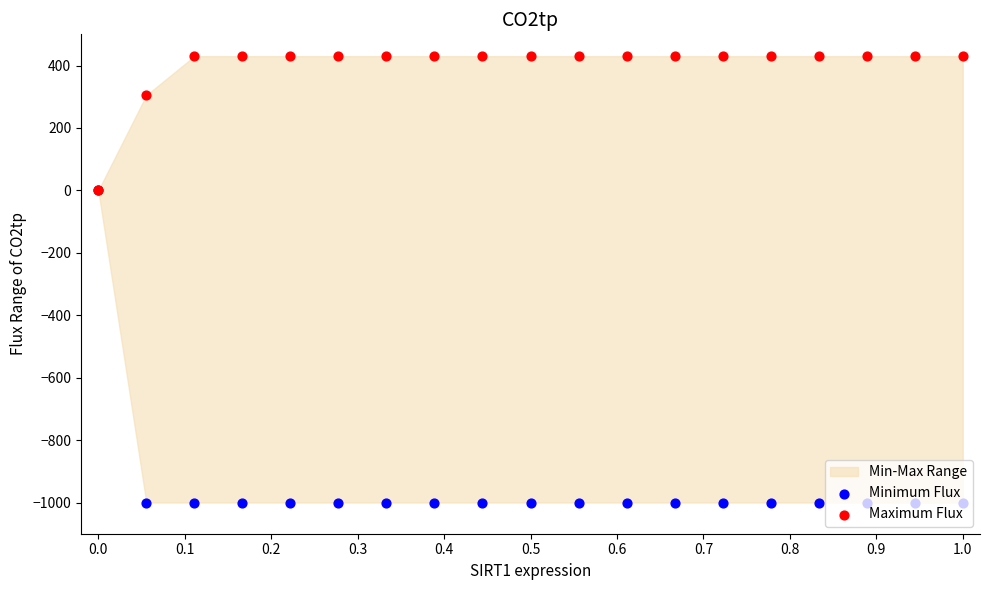

Which series contains the highest Y value?

Maximum Flux